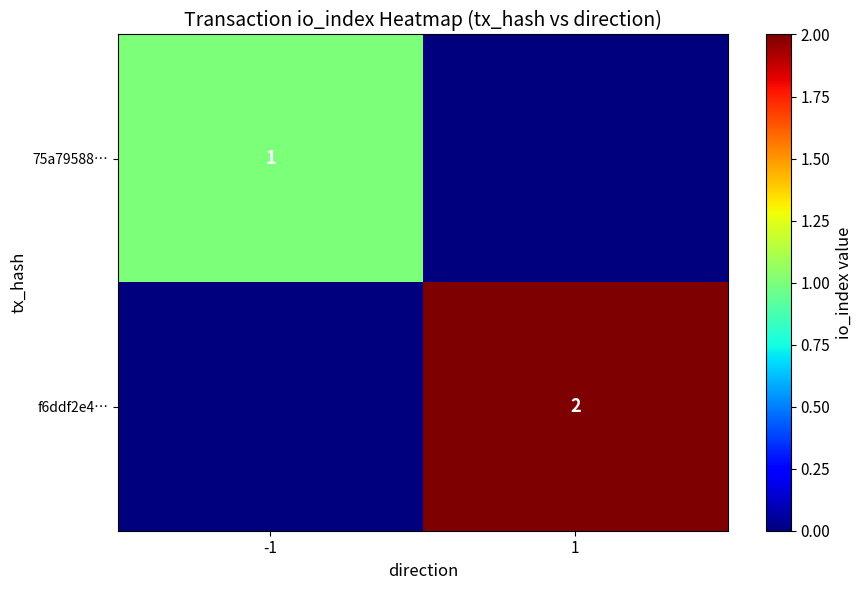

True or false: f6ddf2e4… has a value of 1 at 1.

False